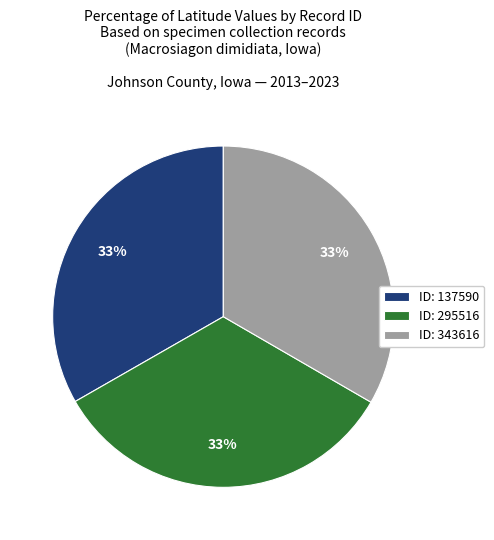

To the nearest percent, what portion does ID: 295516 represent?

33%